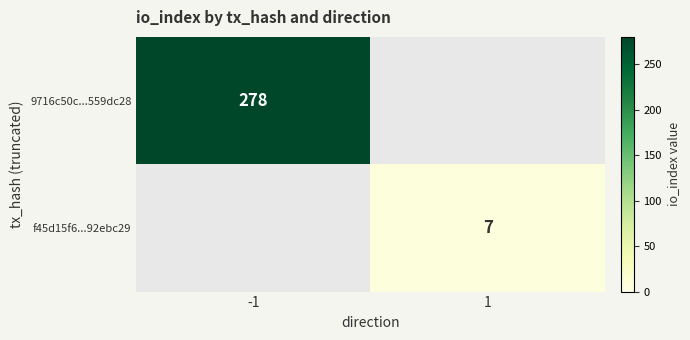

At how many categories does at least one series exceed 123?

1